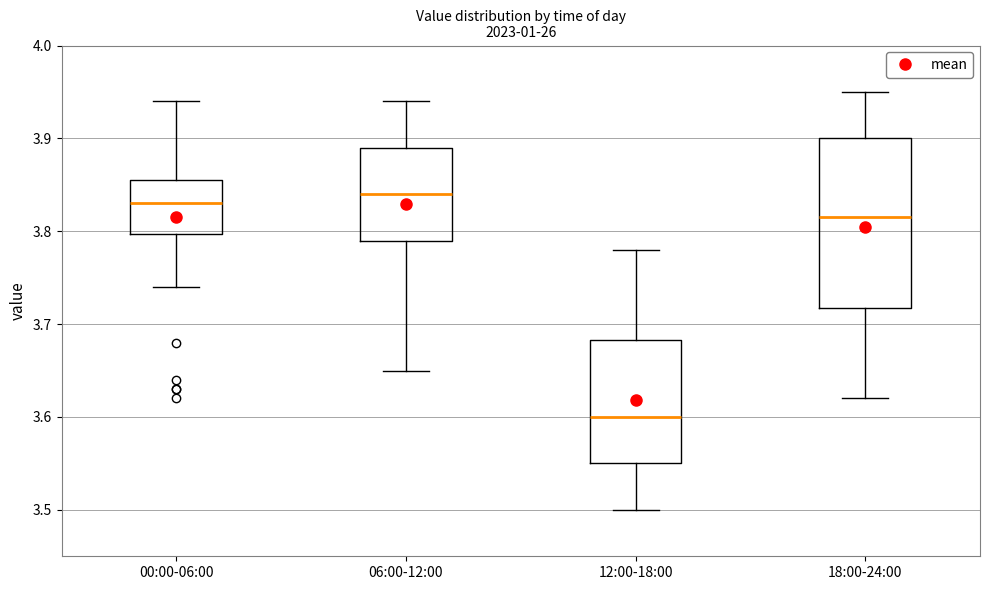

Reading left to right, read every box against the y-axis: the position of its median line, the range the box covers, and the ends of its whiskers. The values are not printed on the chart, so give them approximately, as read against the axis.

00:00-06:00: median 3.83, box 3.80 to 3.86, whiskers 3.74 to 3.94
06:00-12:00: median 3.84, box 3.79 to 3.89, whiskers 3.65 to 3.94
12:00-18:00: median 3.60, box 3.55 to 3.68, whiskers 3.50 to 3.78
18:00-24:00: median 3.82, box 3.72 to 3.90, whiskers 3.62 to 3.95